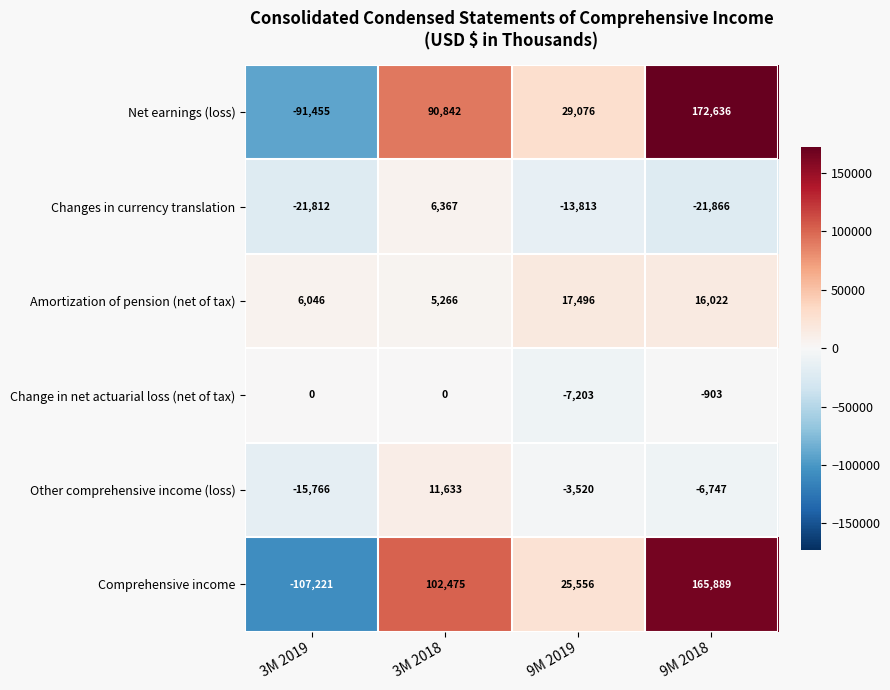

Is the value of Other comprehensive income (loss) at 9M 2019 greater than the value of Change in net actuarial loss (net of tax) at 3M 2019?

No